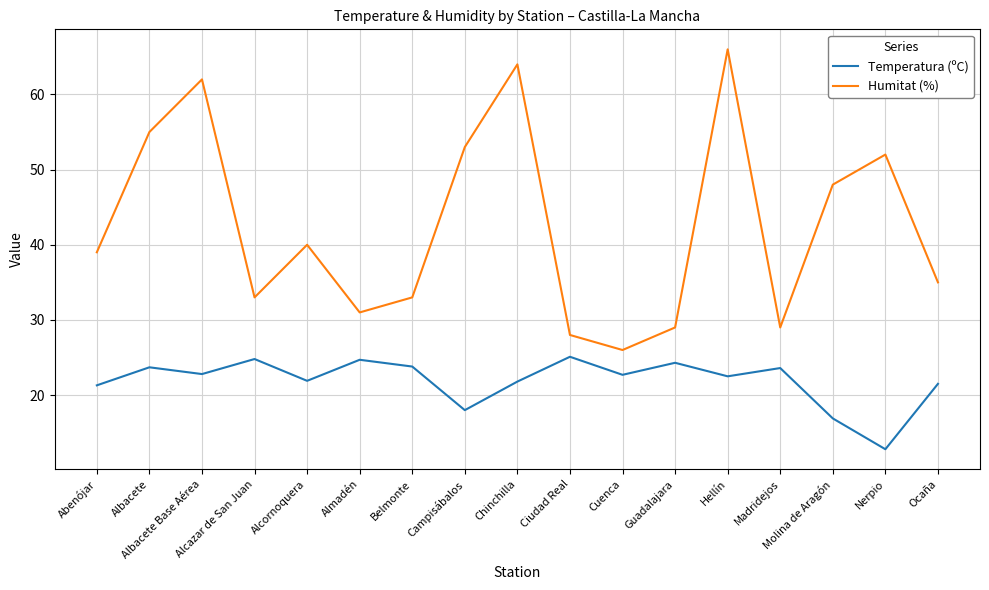

True or false: Humitat (%) has more than 0 points higher than both neighbors.

True